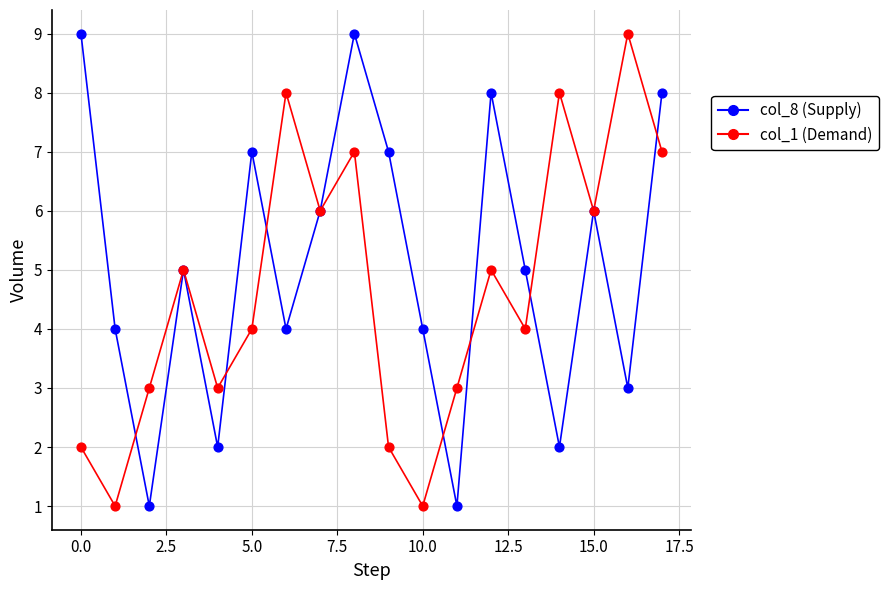

What is the maximum value shown in the chart?

9